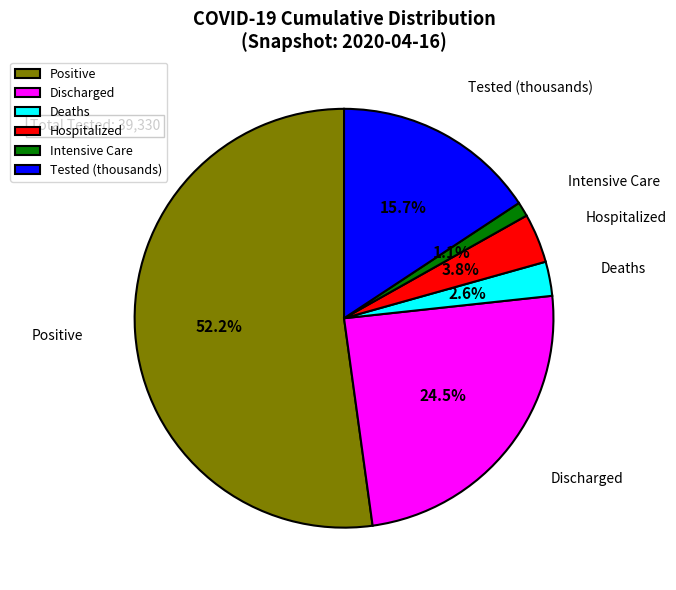

Does Tested (thousands) represent more than half of the total?

No